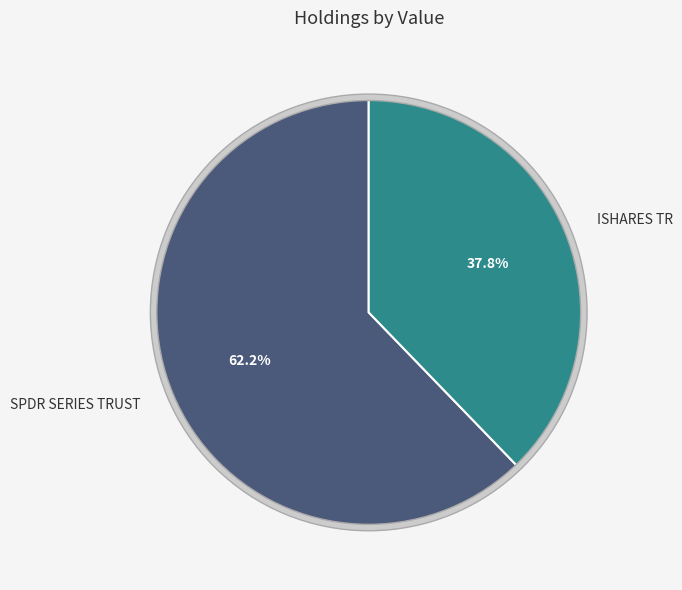

Rank the categories by value from highest to lowest.

SPDR SERIES TRUST, ISHARES TR